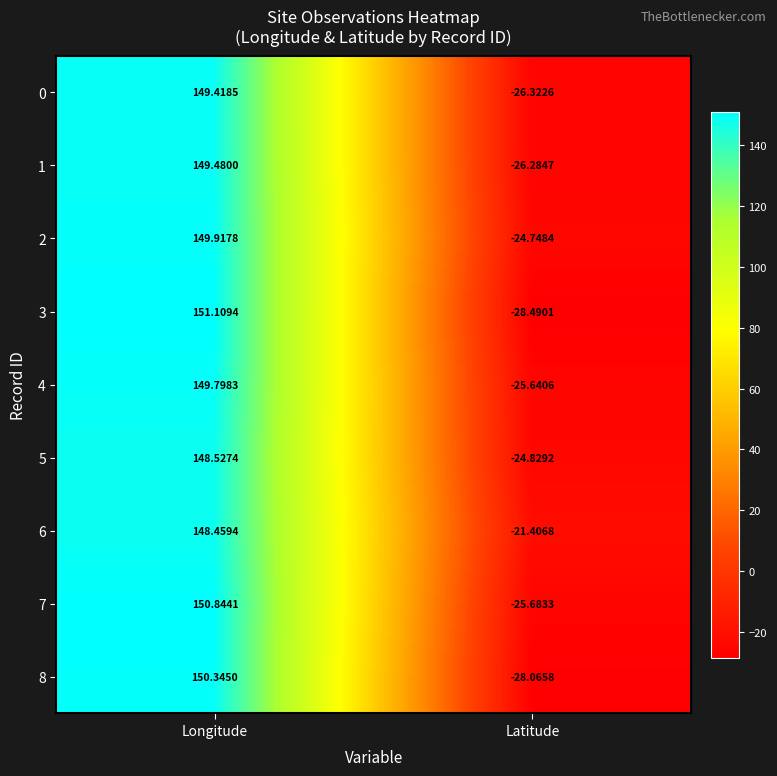

Where is 8 nearest to the value 61?

Latitude